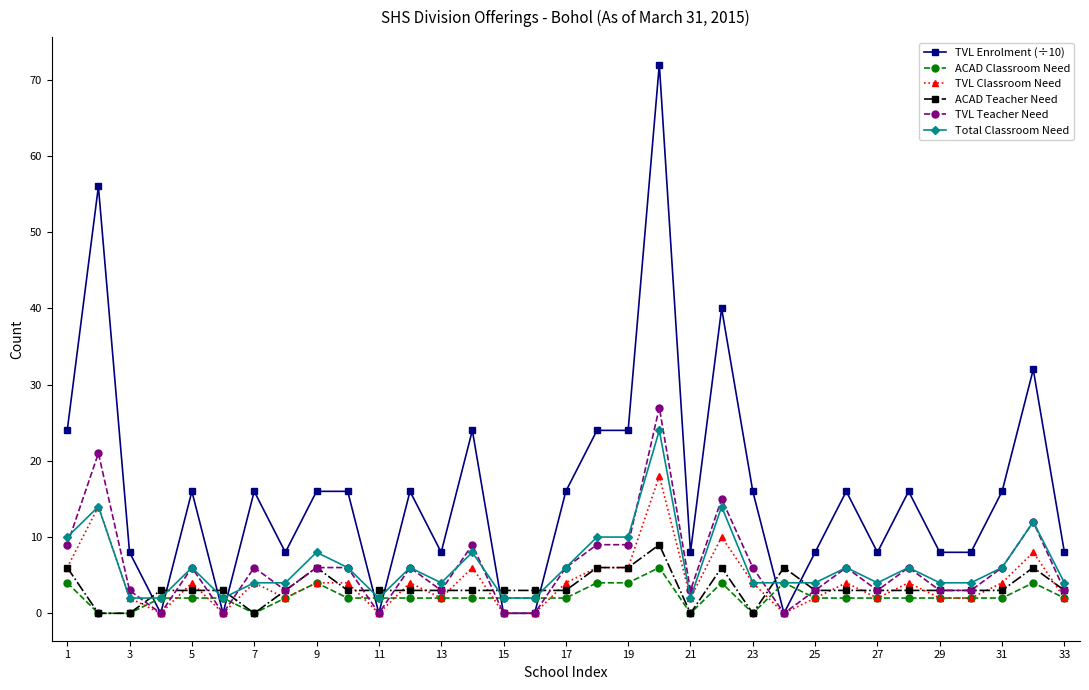

True or false: TVL Classroom Need has more than 2 interior local peaks.

True